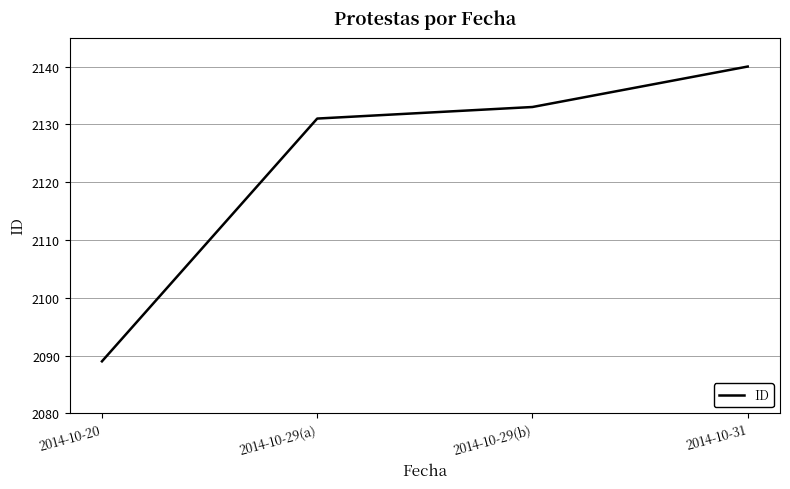

Read the value at 2014-10-31.

2140